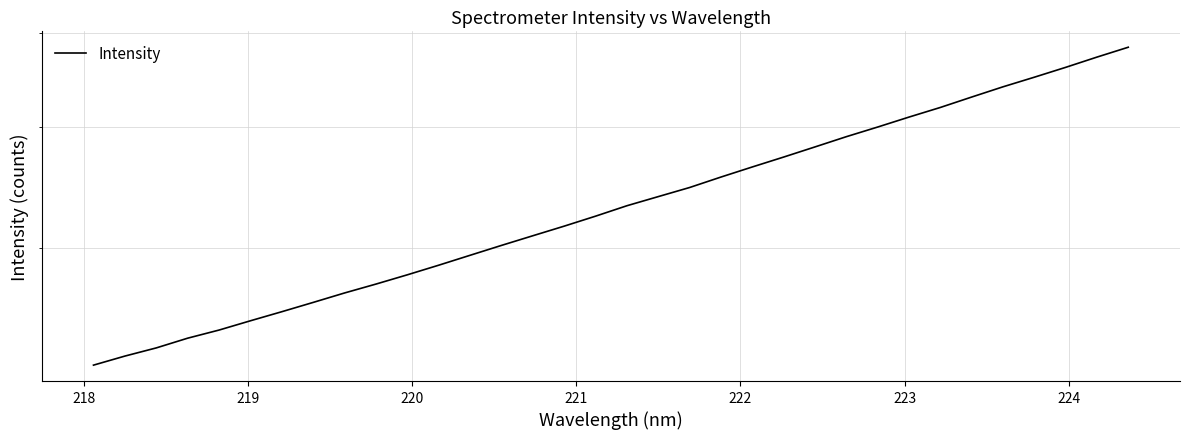

What is the value of the 9th point from the left?

2700.5